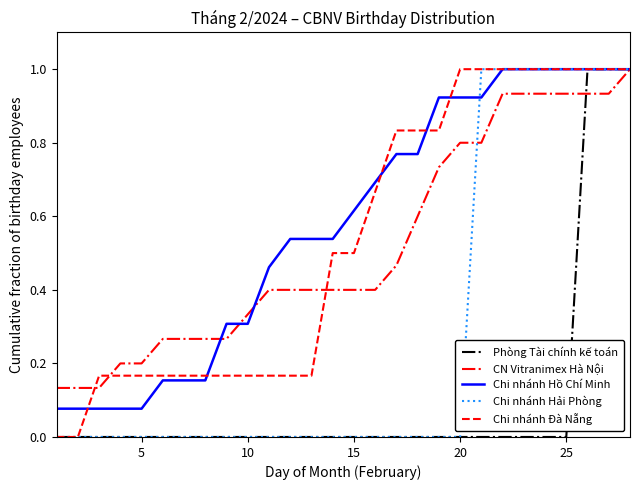

Which series has the largest total across all categories?

Chi nhánh Hồ Chí Minh